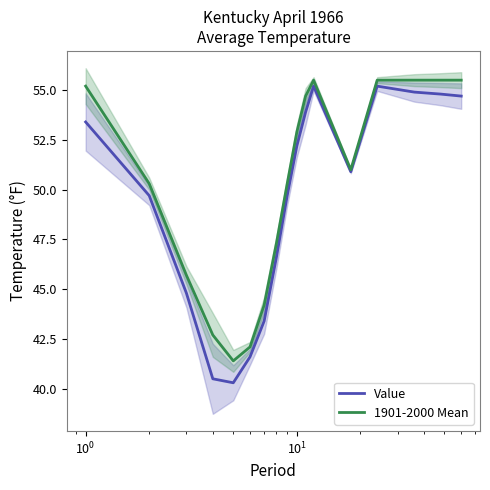

True or false: Value and 1901-2000 Mean cross at least once.

False